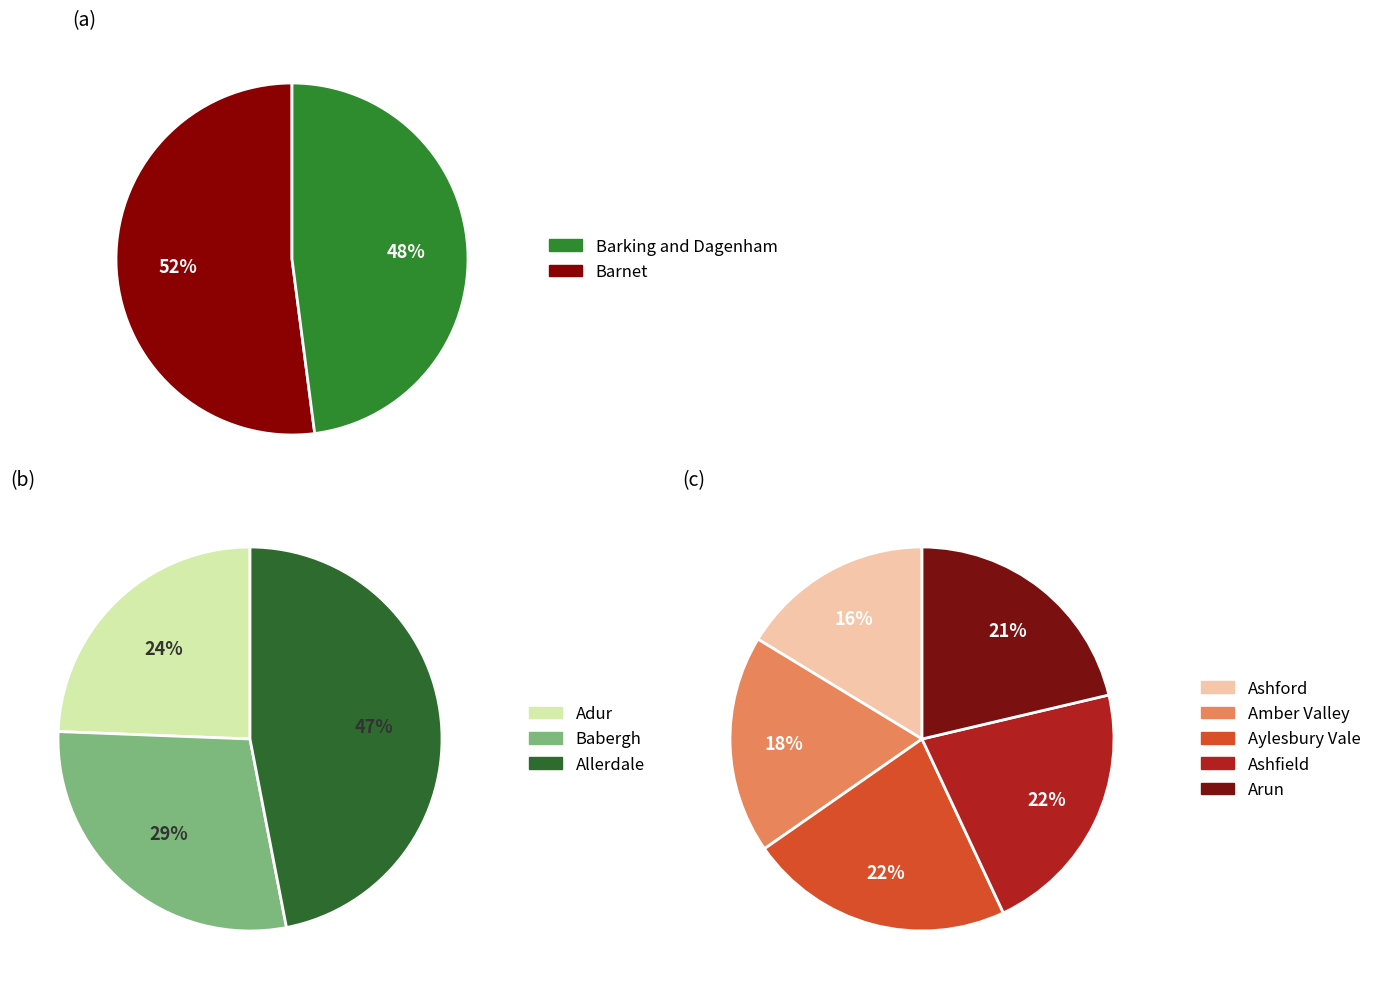

Do Barnet and Ashfield together represent more than half of the pie?

No